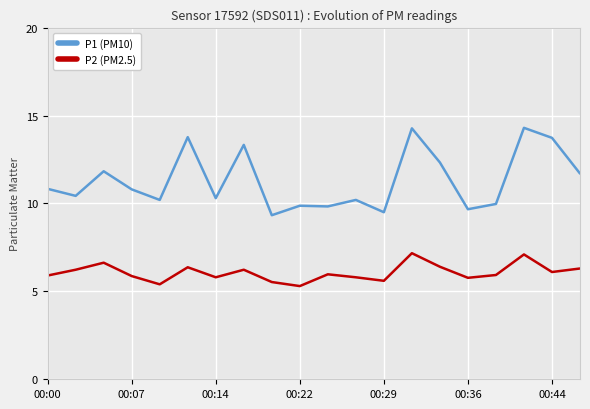

Rank the series by their average value, from highest to lowest.

P1 (PM10), P2 (PM2.5)